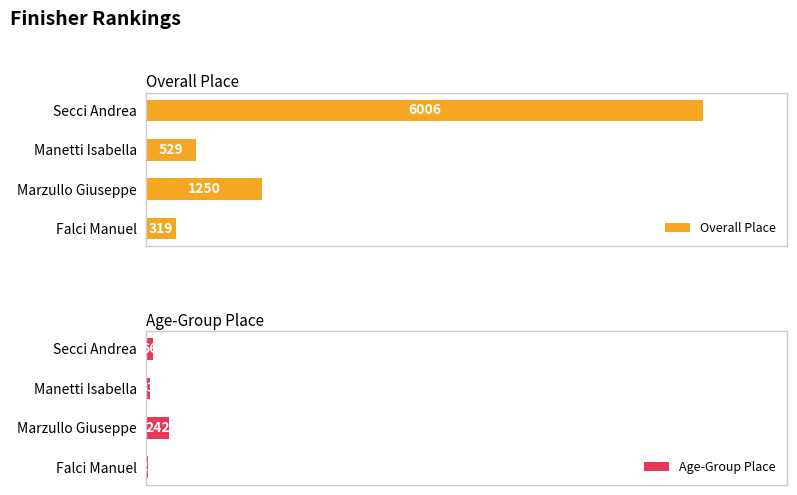

Which category has the highest value in the Age-Group Place series?

Marzullo Giuseppe